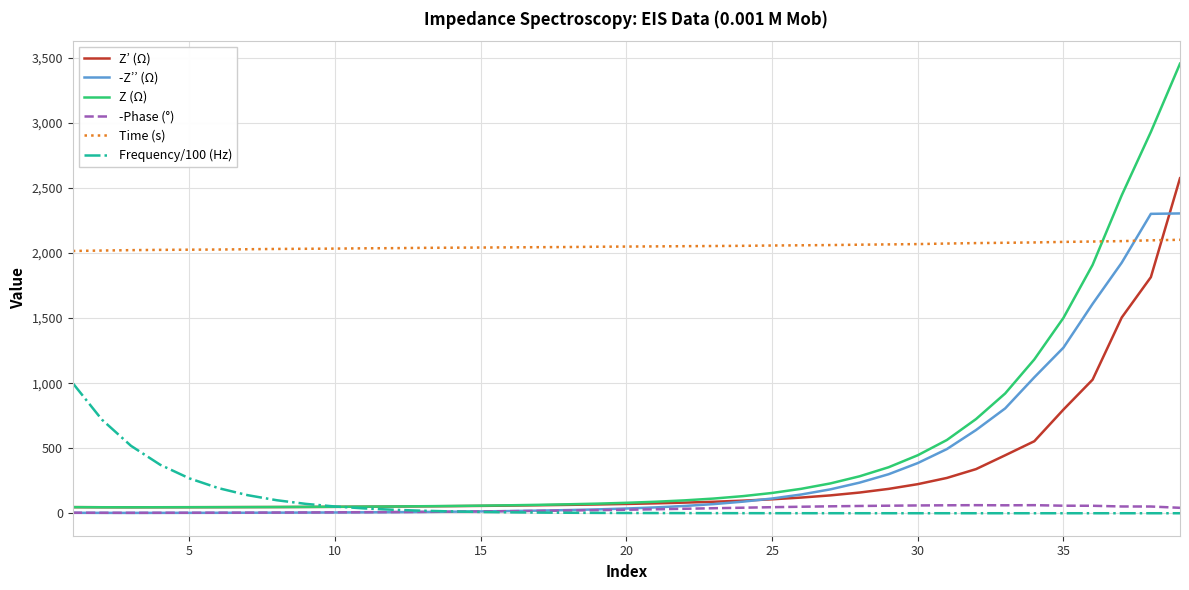

What is the highest value of the Time (s) series?

2102.3